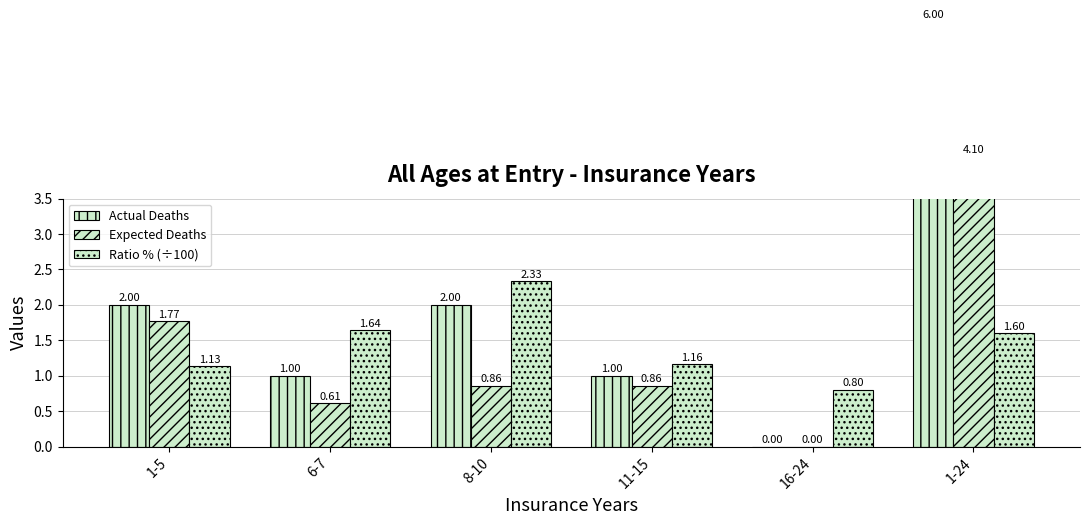

What is the maximum value for Ratio % (÷100)?

2.3